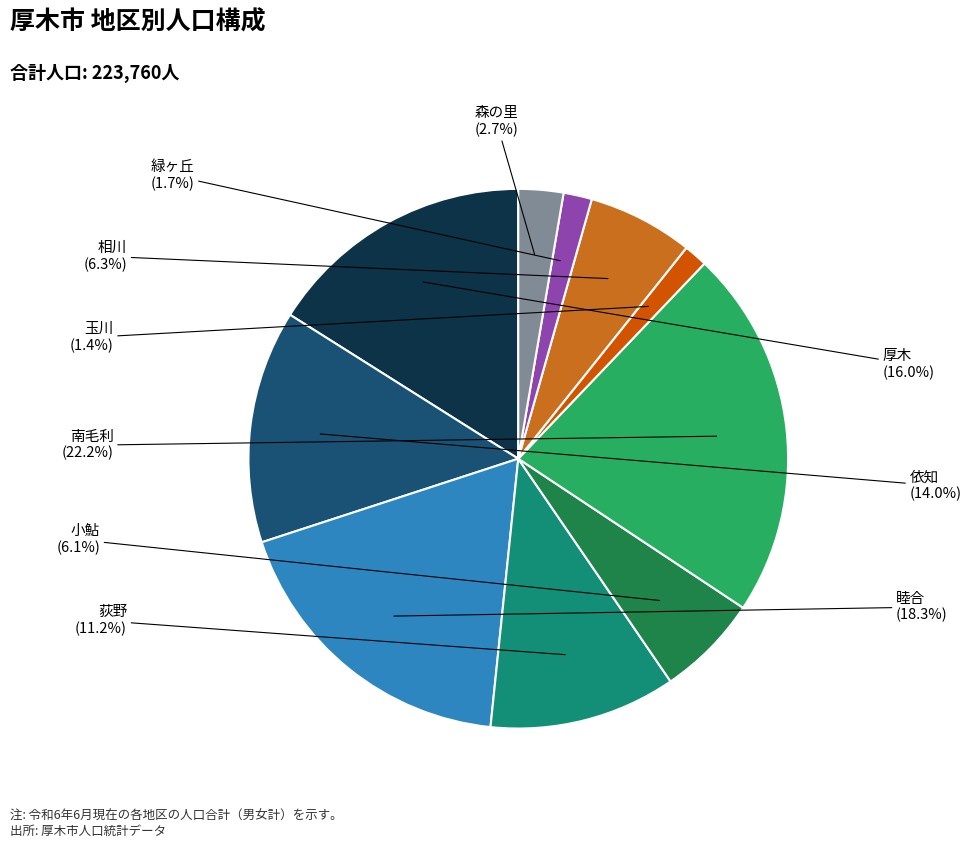

Does any single category account for the majority?

No